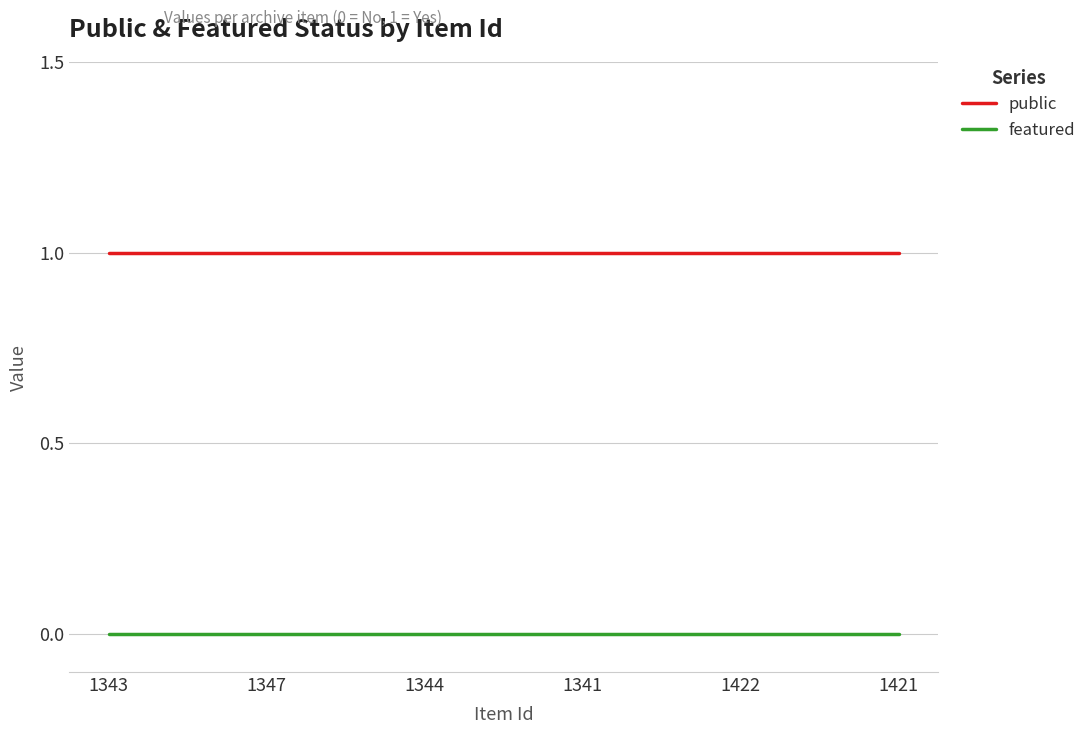

Reading left to right, what are all the values shown in this chart?

public: 1343=1	1347=1	1344=1	1341=1	1422=1	1421=1
featured: 1343=0	1347=0	1344=0	1341=0	1422=0	1421=0